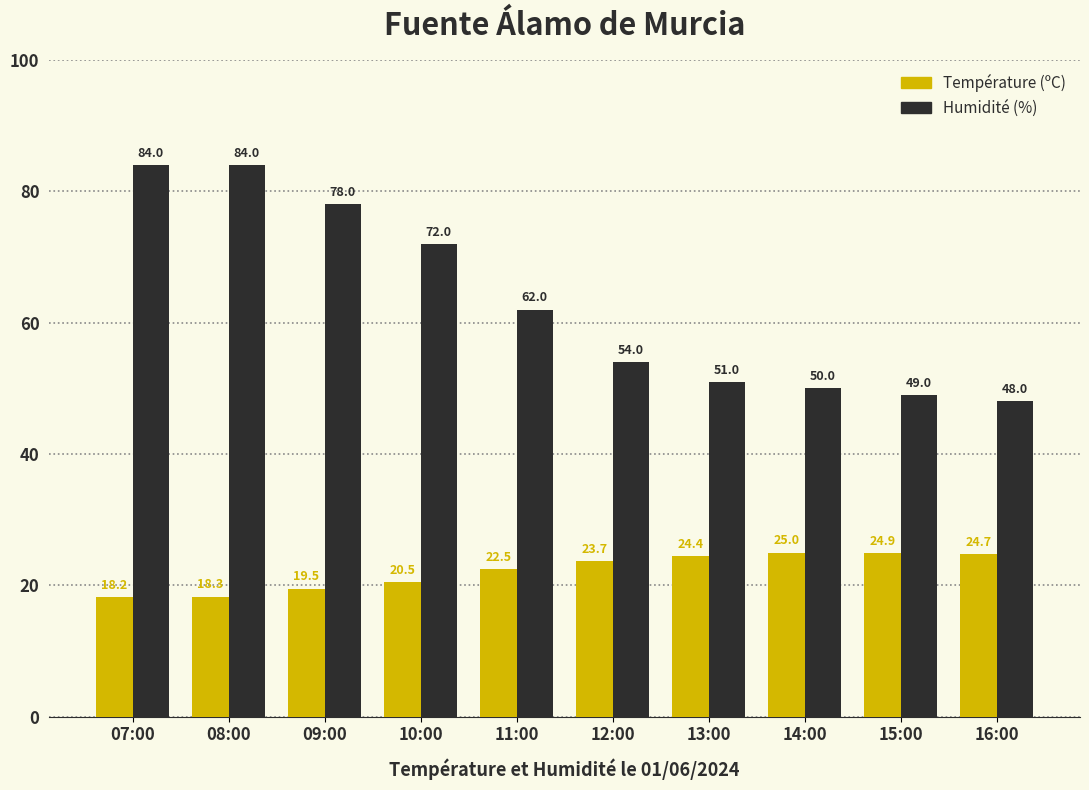

How many groups of bars are there?

10